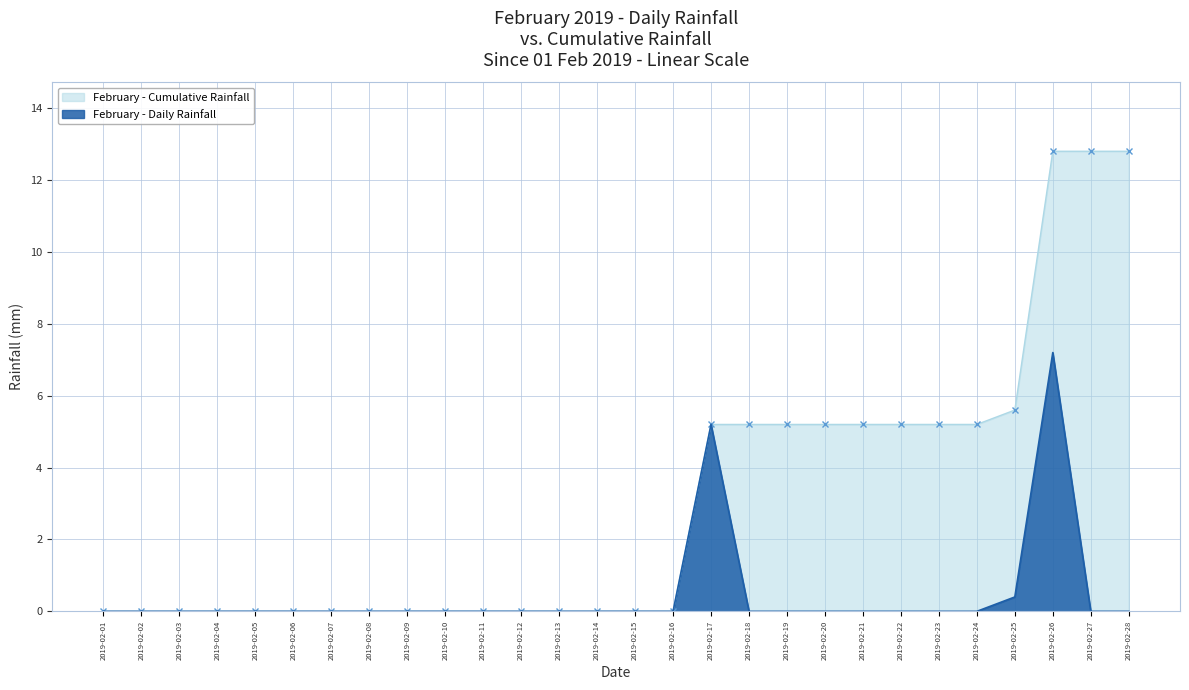

Reading left to right, list all the values displayed in this chart.

0.0	0.0	0.0	0.0	0.0	0.0	0.0	0.0	0.0	0.0	0.0	0.0	0.0	0.0	0.0	0.0	5.2	0.0	0.0	0.0	0.0	0.0	0.0	0.0	0.4	7.2	0.0	0.0